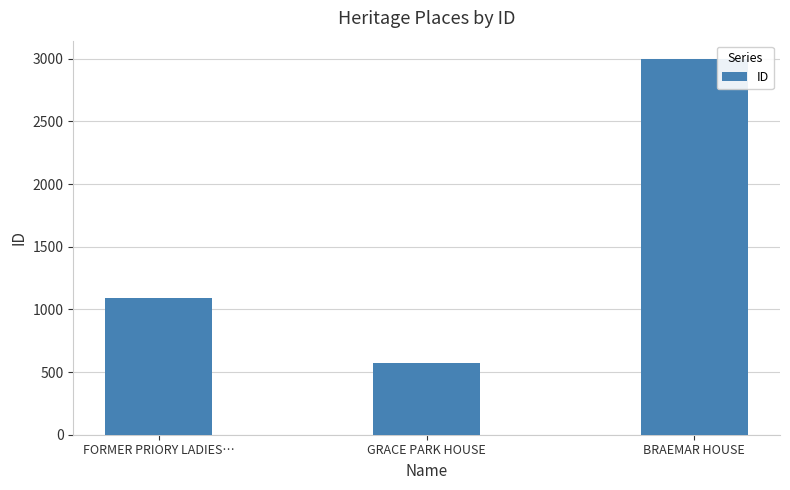

What is the average value?

1553